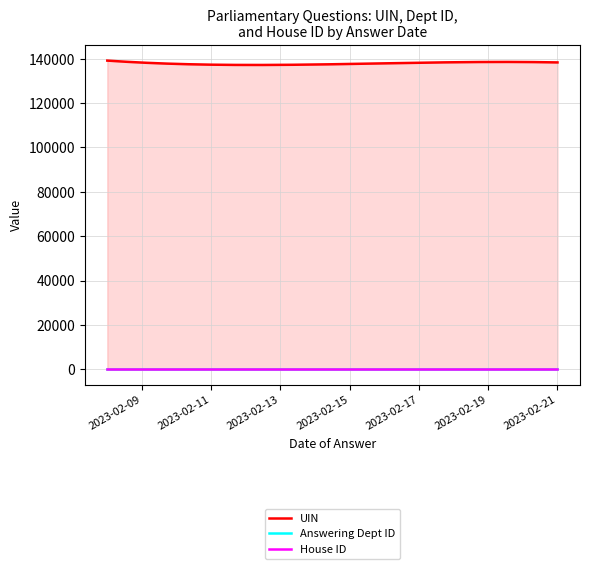

What is the sum of all UIN values?

968702